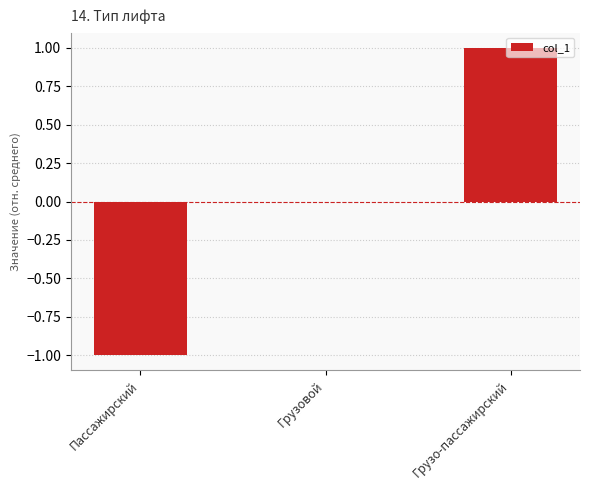

How many distinct data groups are displayed?

1